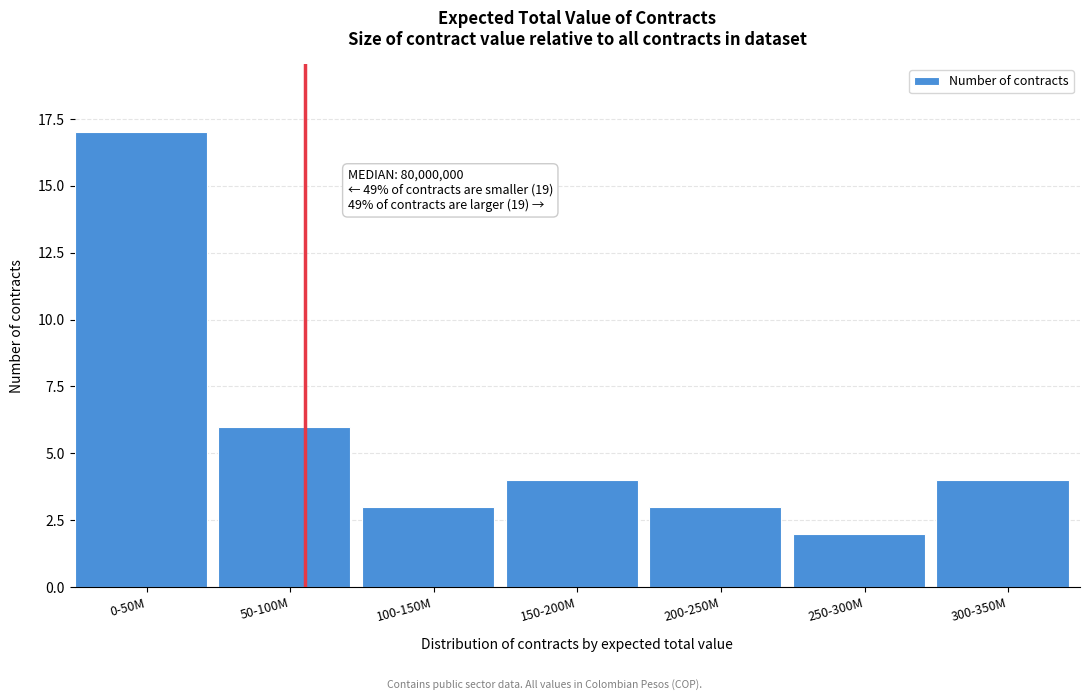

Reading right to left, extract all data points from this chart.

300-350M=4	250-300M=2	200-250M=3	150-200M=4	100-150M=3	50-100M=6	0-50M=17